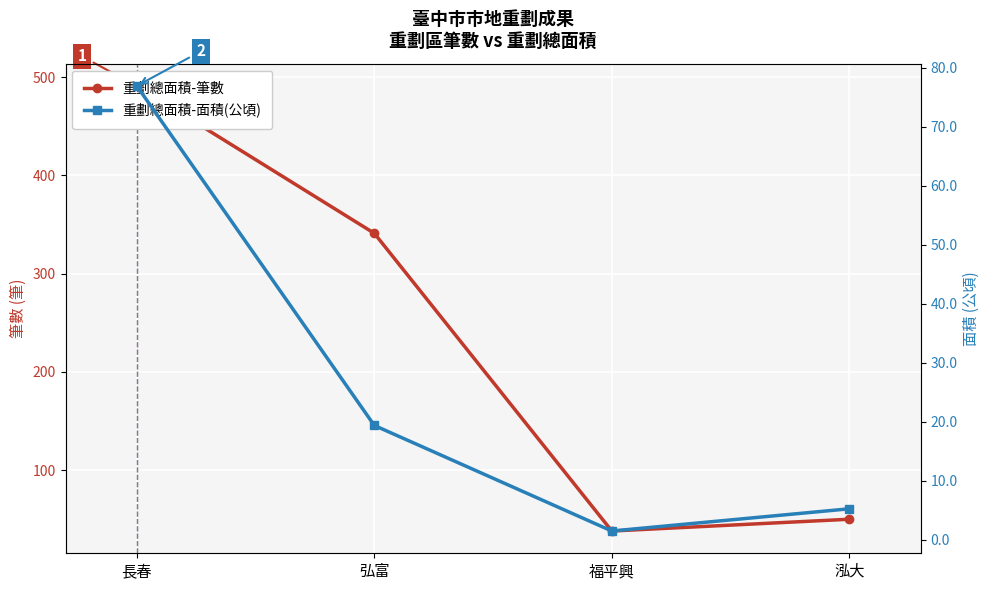

List the series in order of their overall mean, lowest first.

重劃總面積-面積(公頃), 重劃總面積-筆數